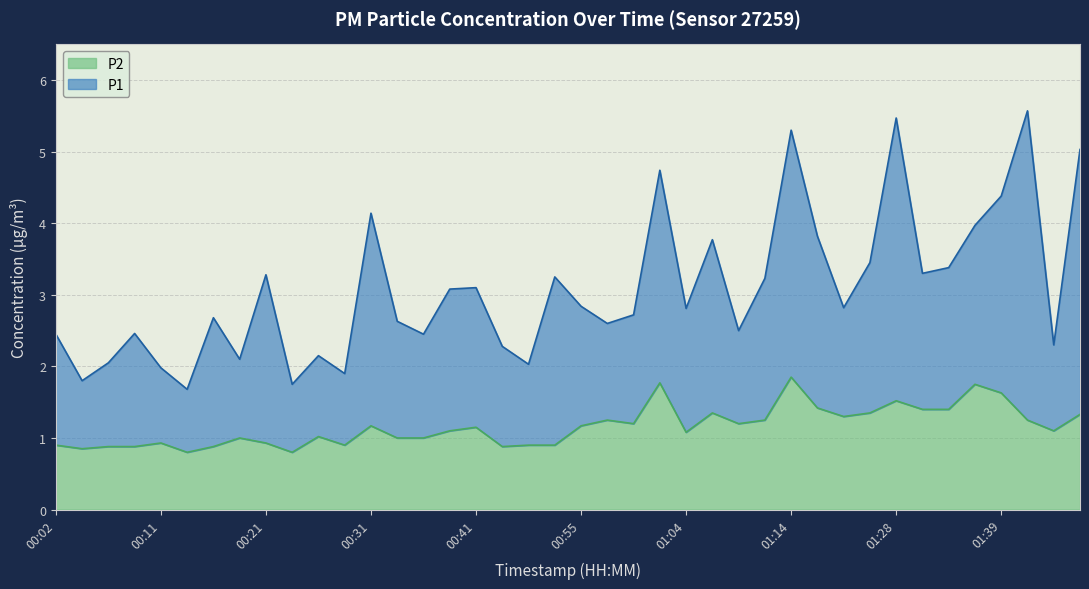

Rank the categories by P1 value from highest to lowest.

01:41, 01:28, 01:14, 01:46, 01:02, 01:39, 00:31, 01:36, 01:17, 01:07, 01:25, 01:33, 01:31, 00:21, 00:52, 01:12, 00:41, 00:39, 00:55, 01:22, 01:04, 01:00, 00:16, 00:34, 00:57, 01:09, 00:09, 00:02, 00:36, 01:44, 00:44, 00:26, 00:19, 00:06, 00:47, 00:11, 00:29, 00:04, 00:24, 00:14